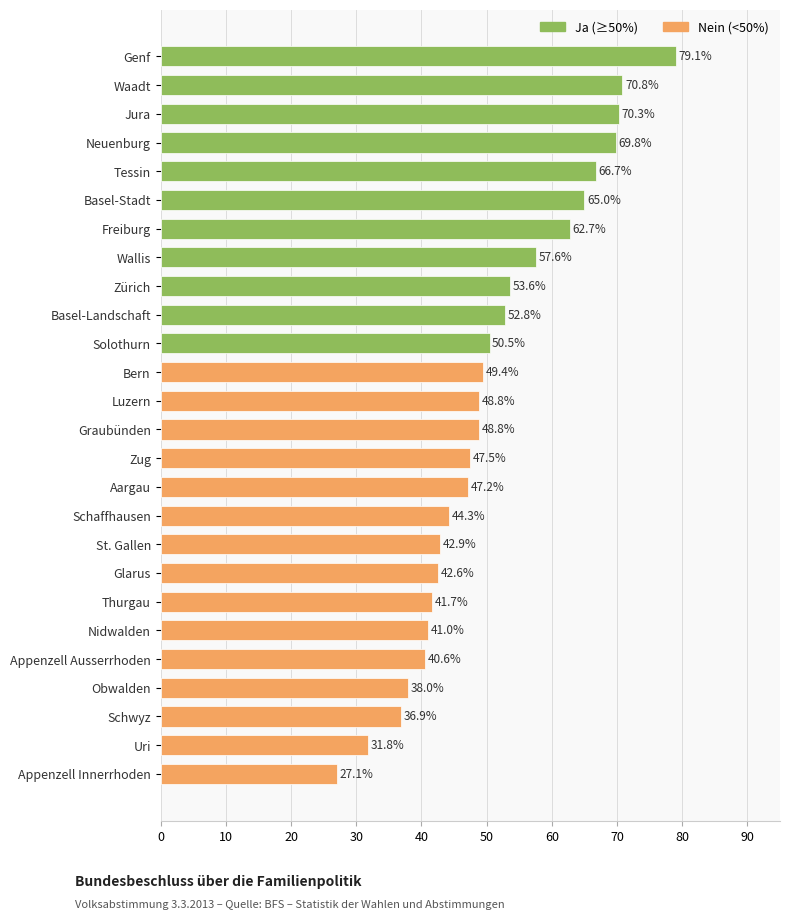

What is the change in value from Zürich to Luzern?

-4.8